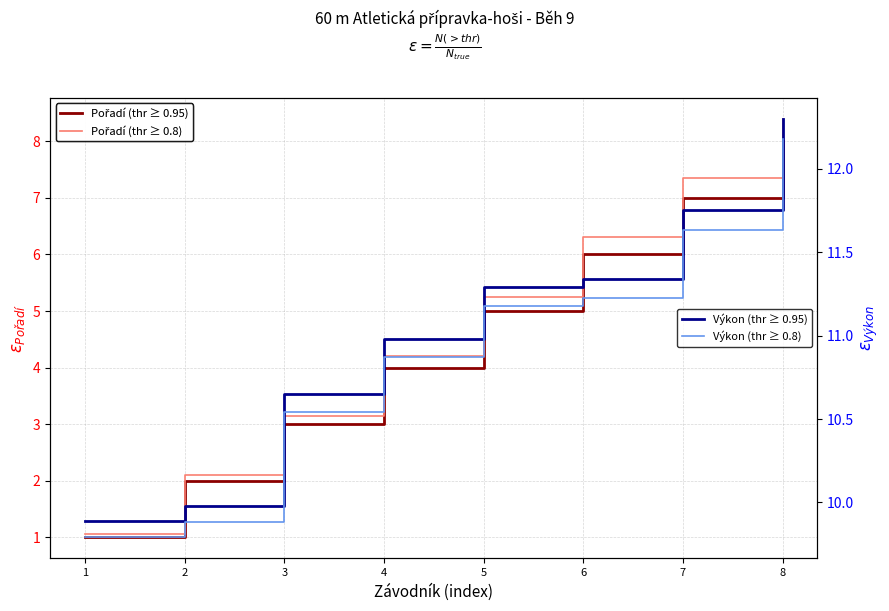

Which category has the highest value across all series?

8